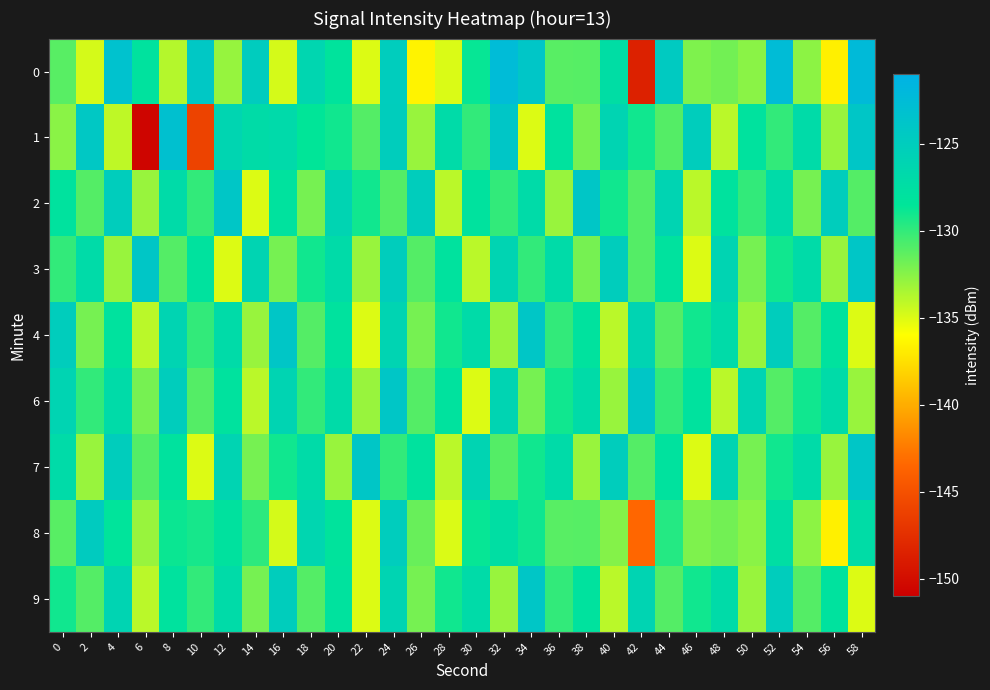

Which has a higher value, 20 or 40?

40